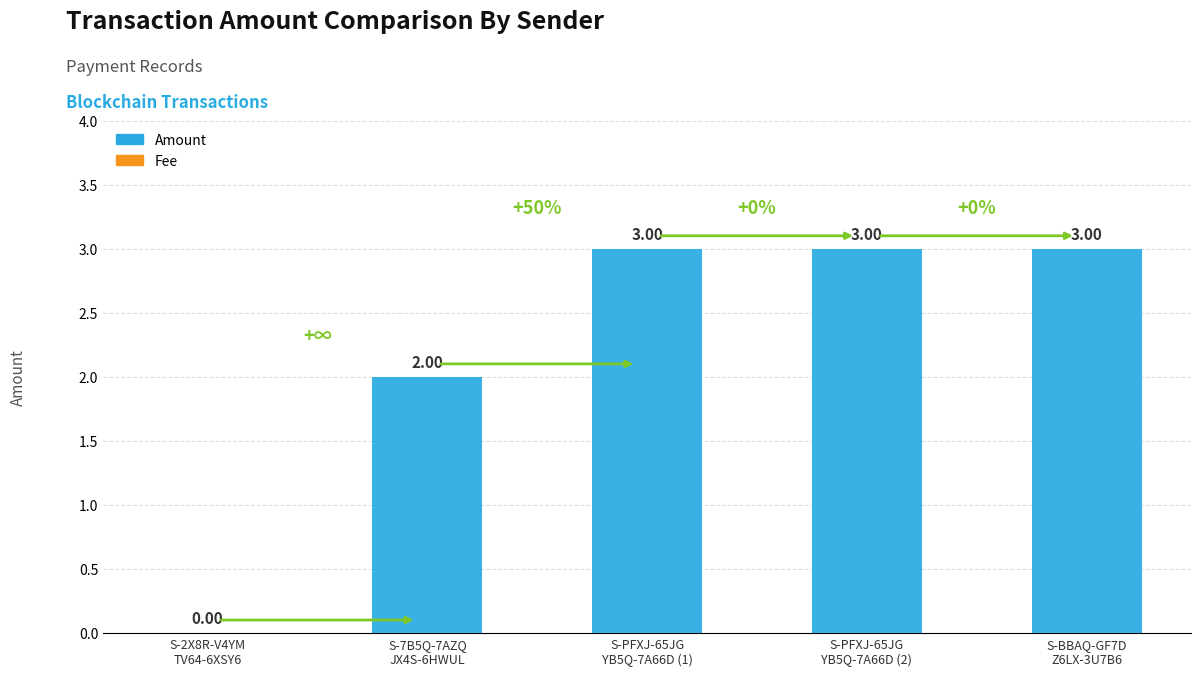

What is the sum of all values?

11.0